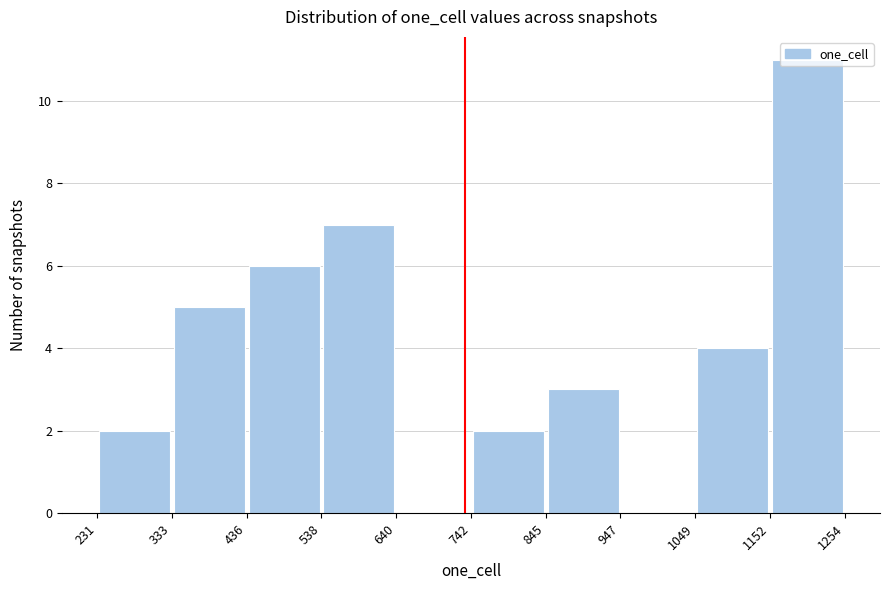

Reading left to right, list every bar in this chart as the range it spans on the x-axis followed by its height. The values are not printed on the chart, so give them approximately, as read against the axis.

231 to 333: 2
333 to 436: 5
436 to 538: 6
538 to 640: 7
640 to 742: 0
742 to 845: 2
845 to 947: 3
947 to 1049: 0
1049 to 1152: 4
1152 to 1254: 11